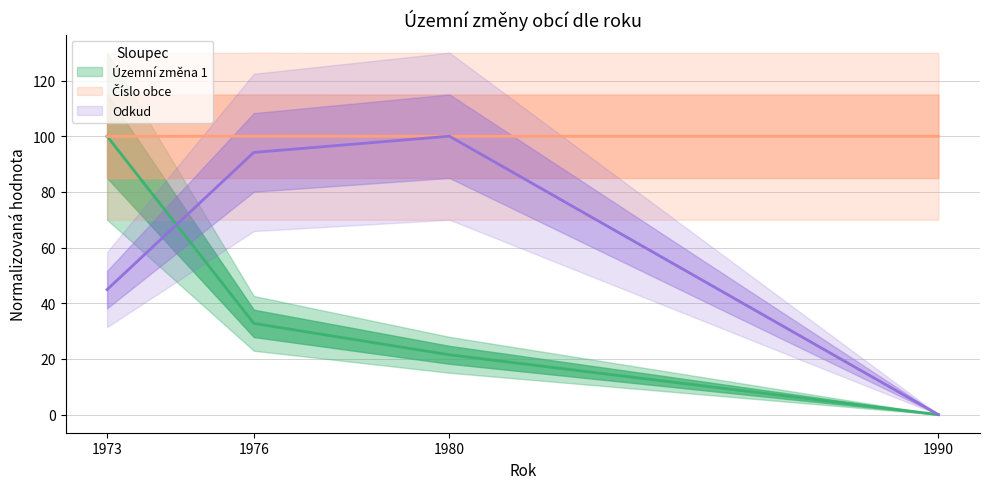

Between 1980 and 1990, which series saw the biggest shift?

Odkud